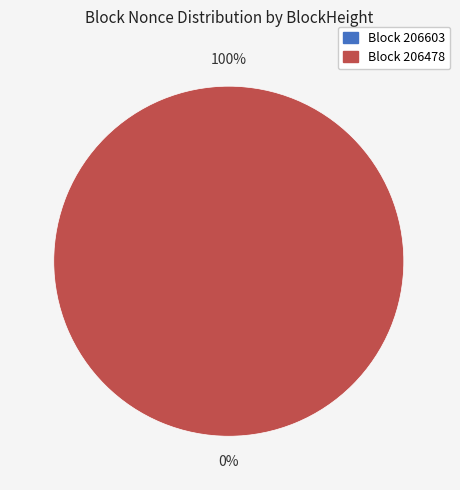

To the nearest percent, what portion does 206478 represent?

100%